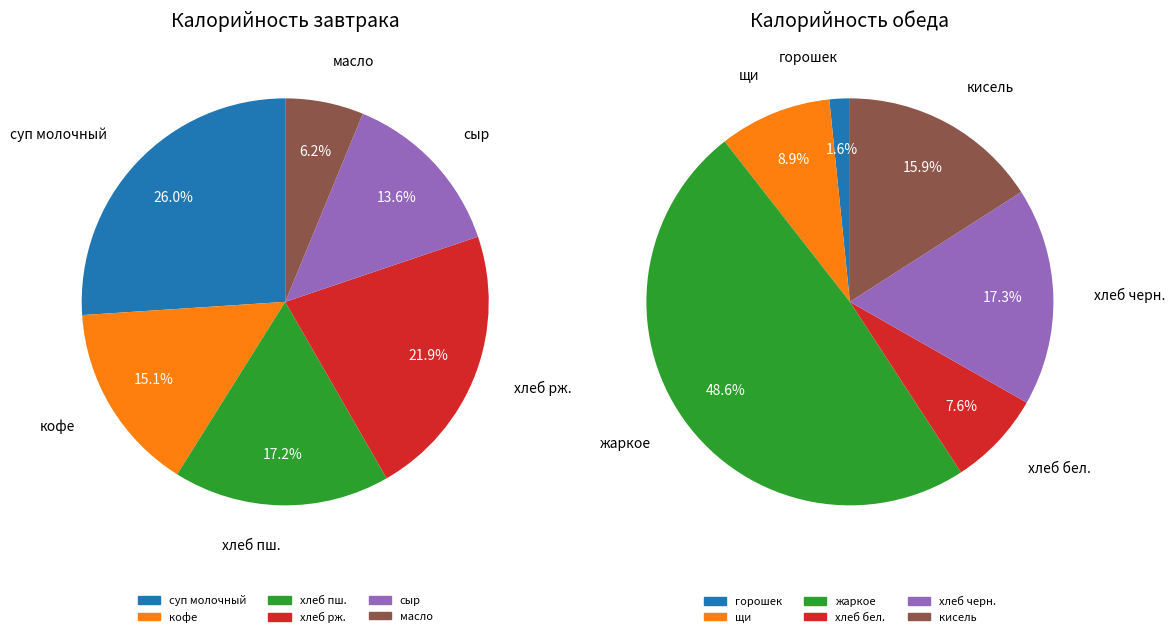

What is the change in value from хлеб пшеничный (завтрак) to сыр твердый?

-19.2